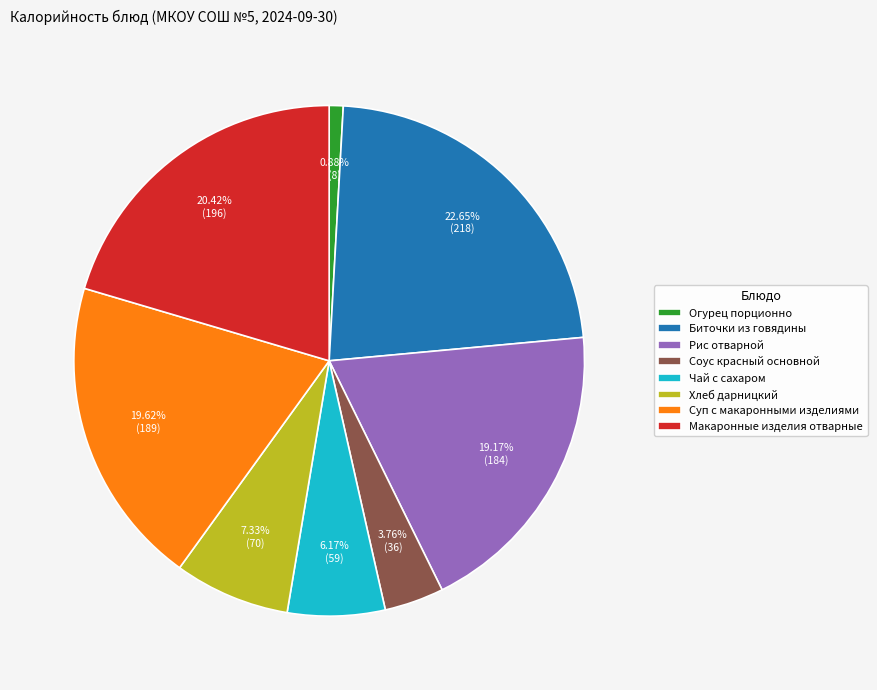

Combined, do Огурец порционно and Биточки из говядины account for over 50%?

No